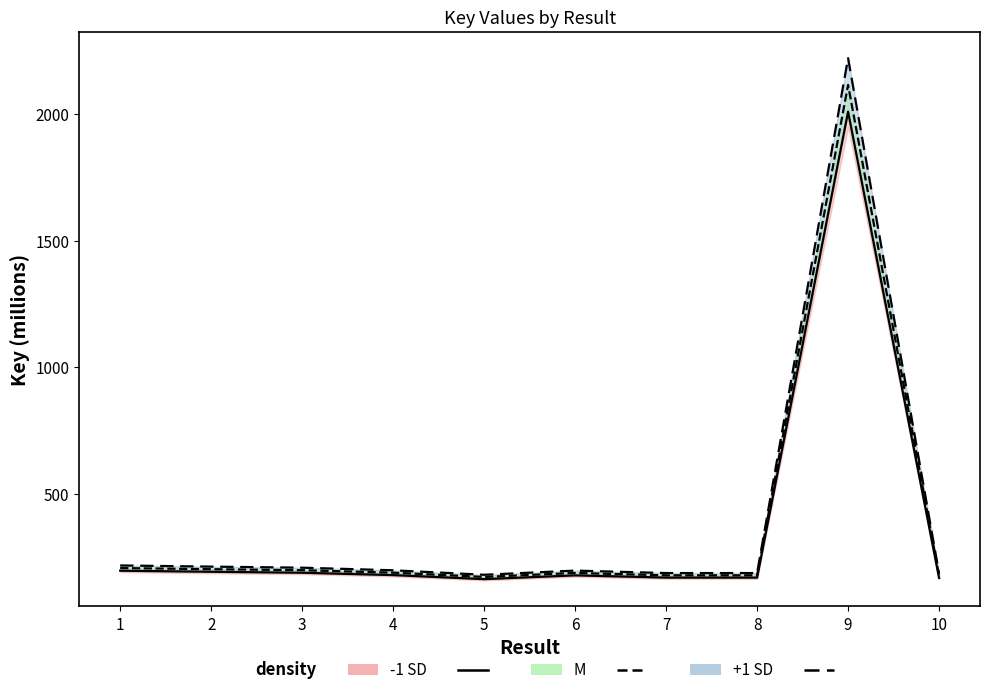

Where is the first local minimum for M?

5